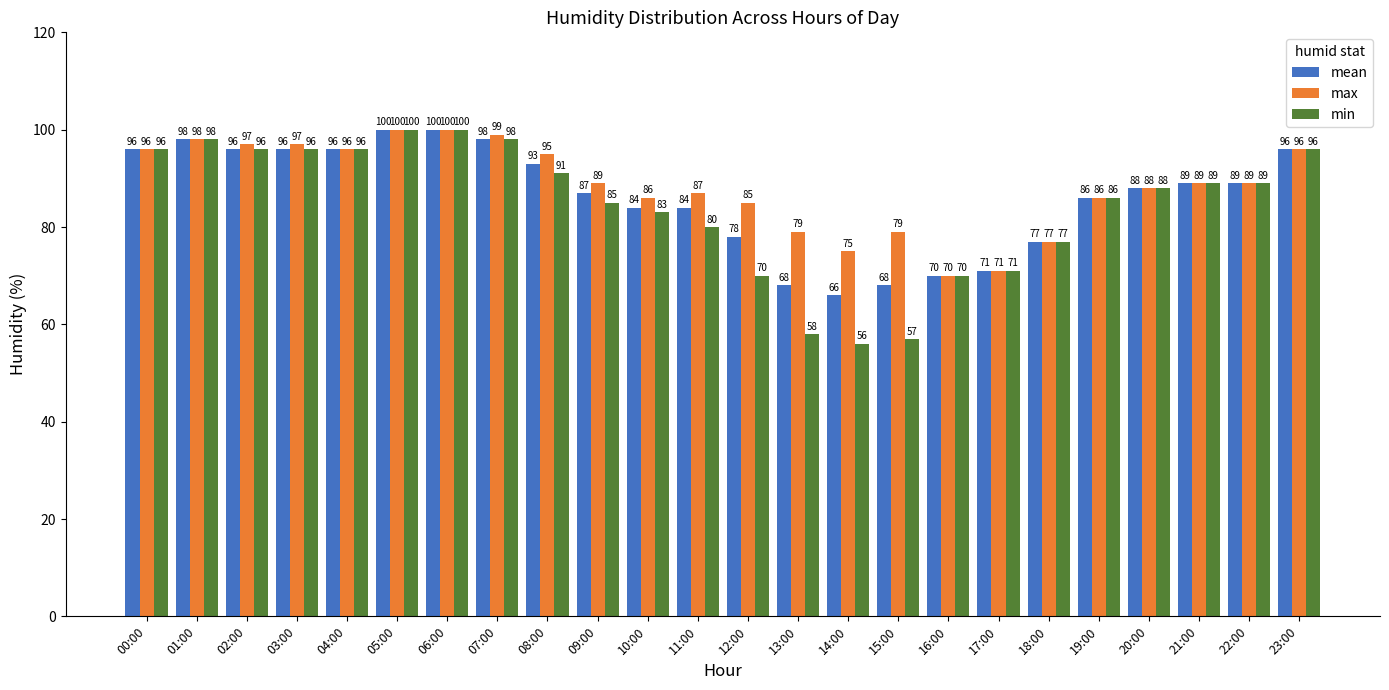

The value of max at 19:00 is 134. True or false?

False